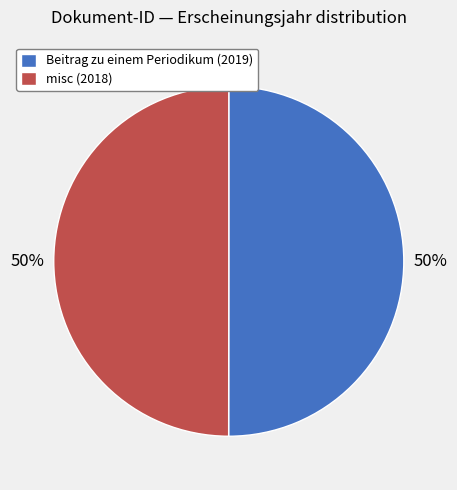

How many segments does this pie chart have?

2